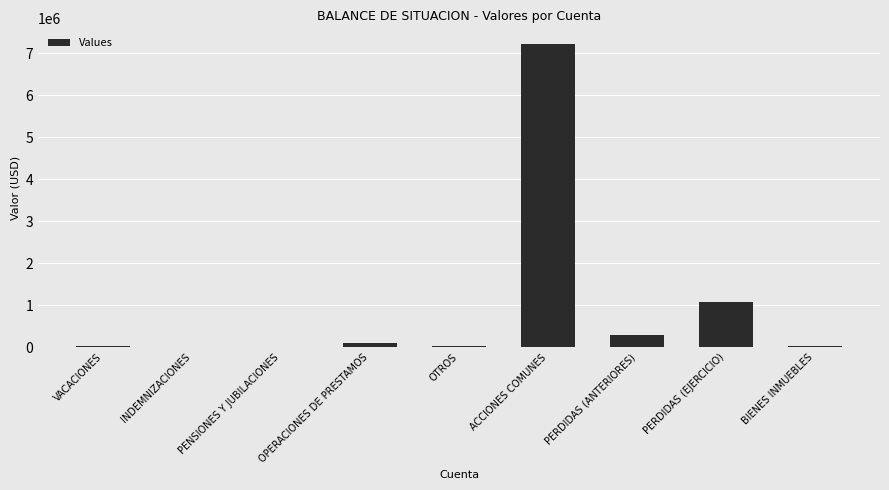

At which category does the chart reach its peak across all series?

ACCIONES COMUNES